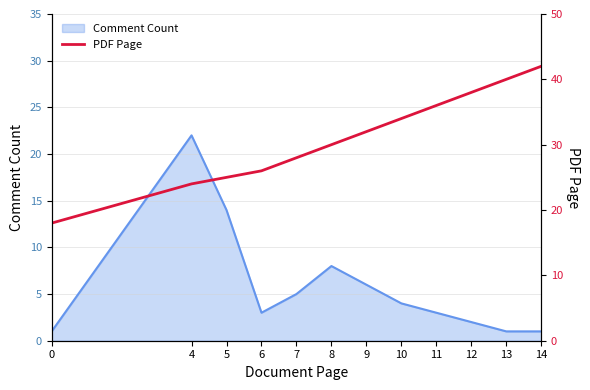

Reading left to right, extract all data points from this chart.

18	24	25	26	28	30	32	34	36	38	40	42